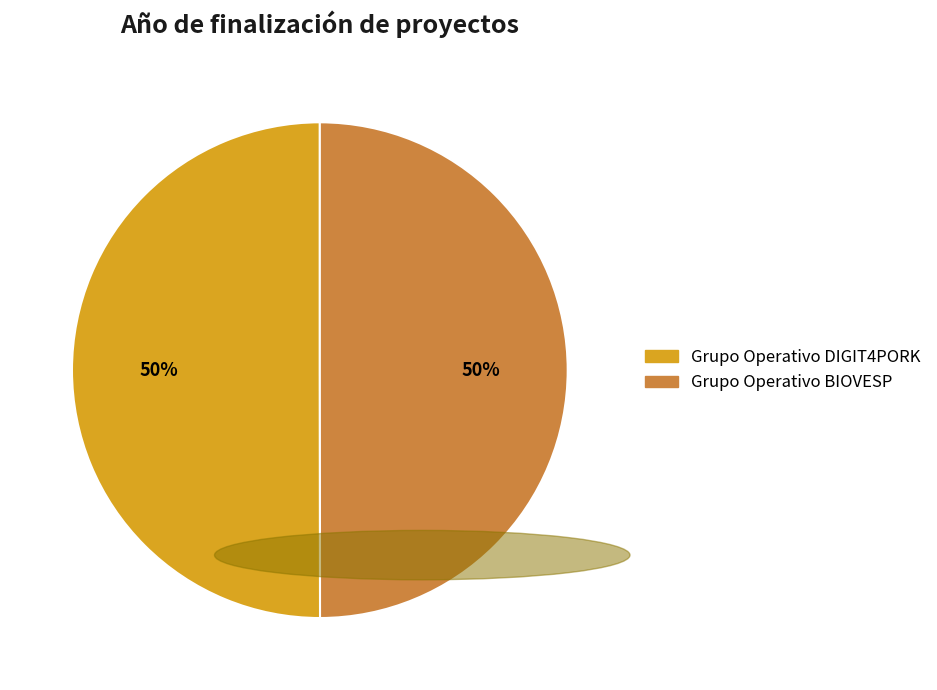

To the nearest percent, what percentage of the pie is Grupo Operativo DIGIT4PORK?

50%